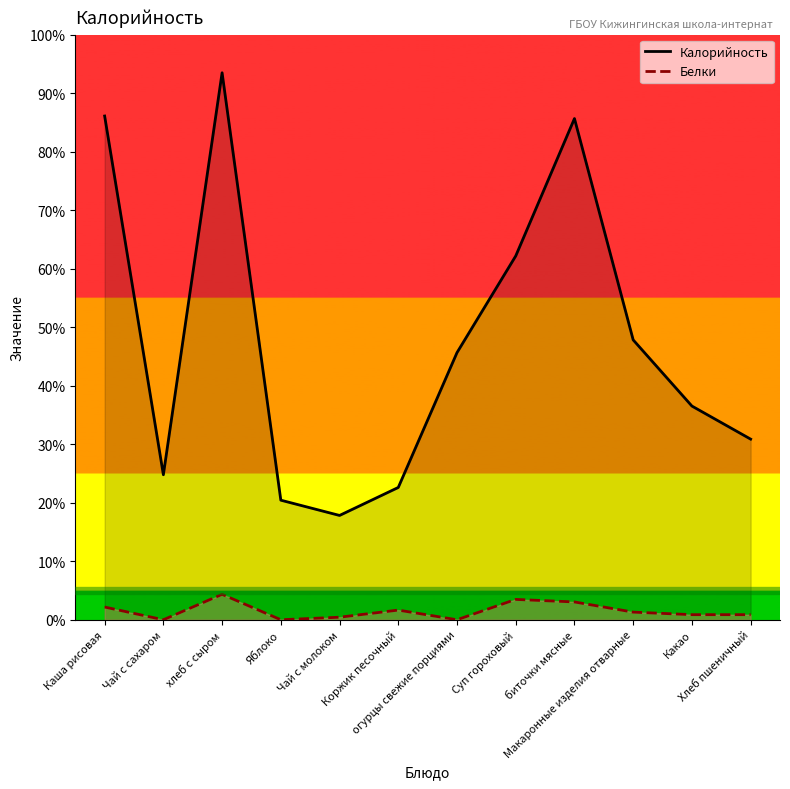

At which label does Калорийность reach its minimum?

Чай с молоком